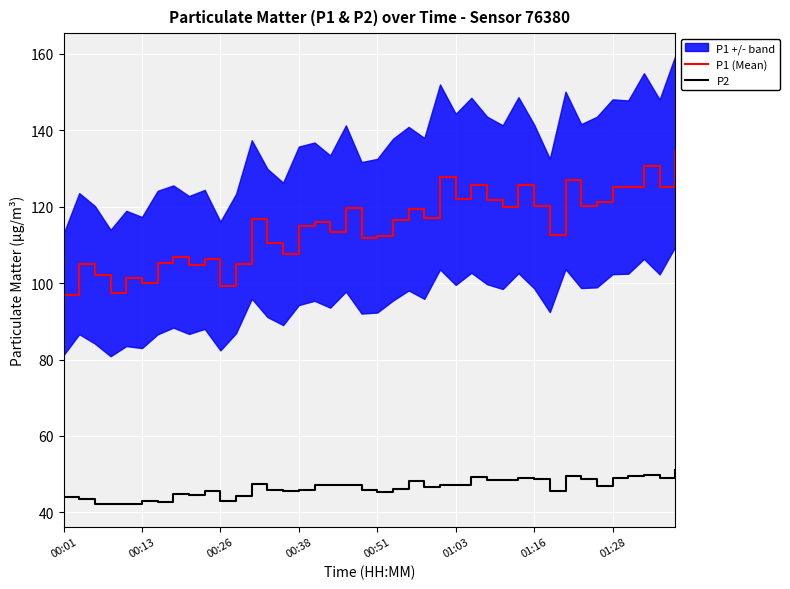

What is the maximum value for P2?

51.2